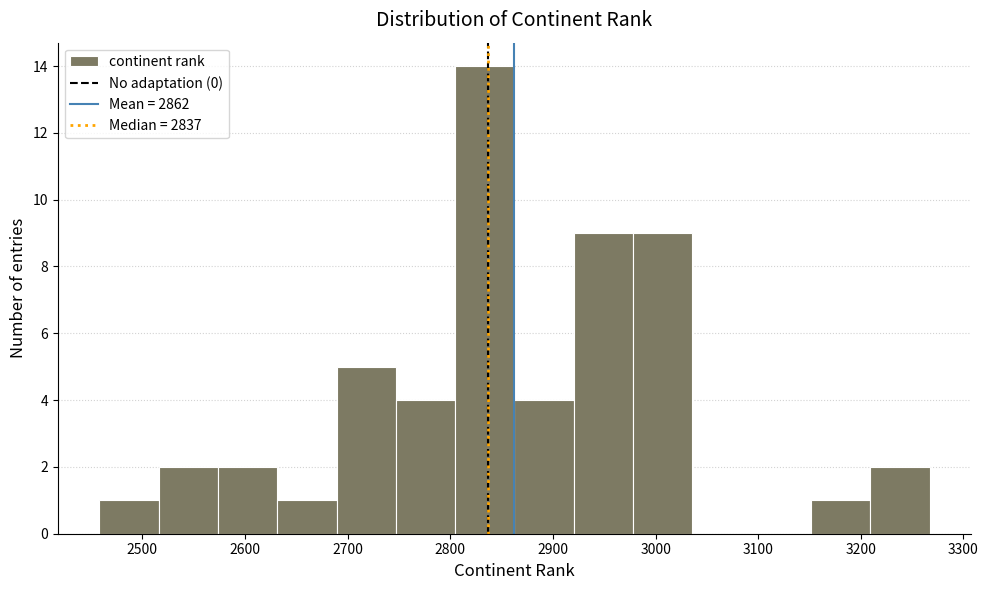

What is the height of the bar covering 2980 to 3040 on the x-axis? Neither the bar edges nor the heights are printed on the chart, so give them approximately, as read against the axes.

9